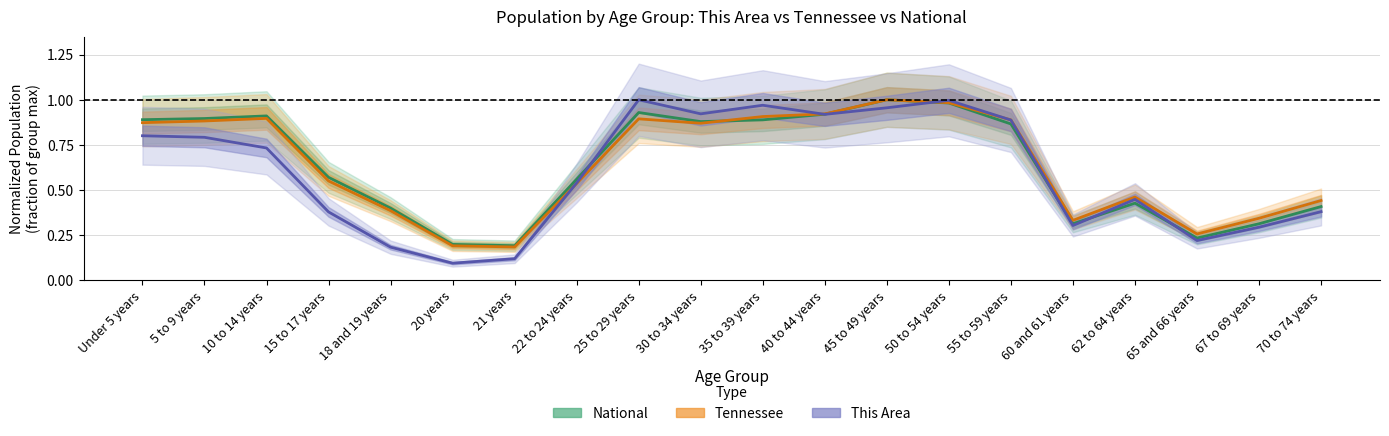

Where is This Area nearest to the value 0?

20 years